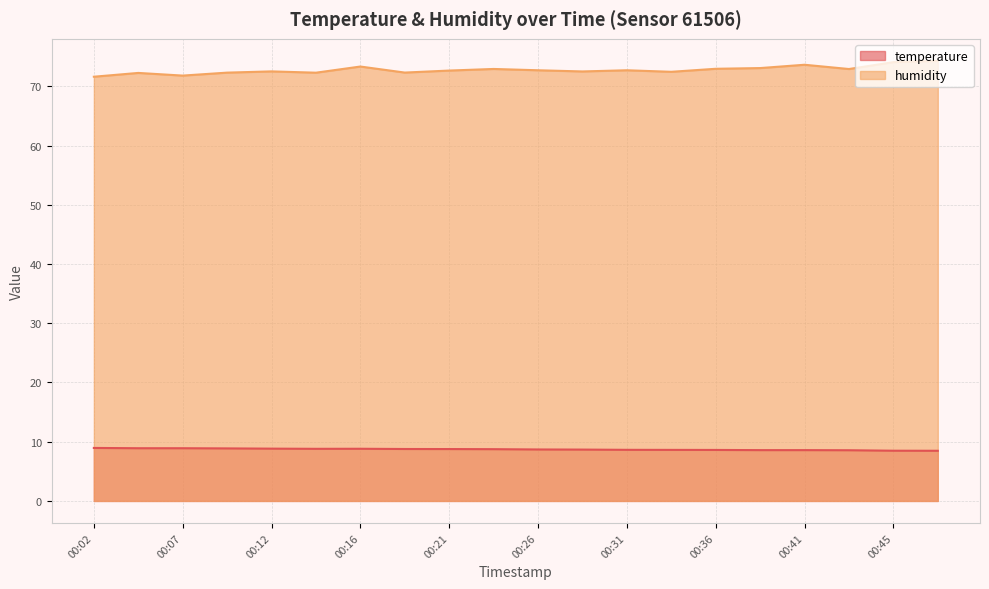

Is the value of humidity at 00:09 greater than the value of temperature at 00:14?

Yes